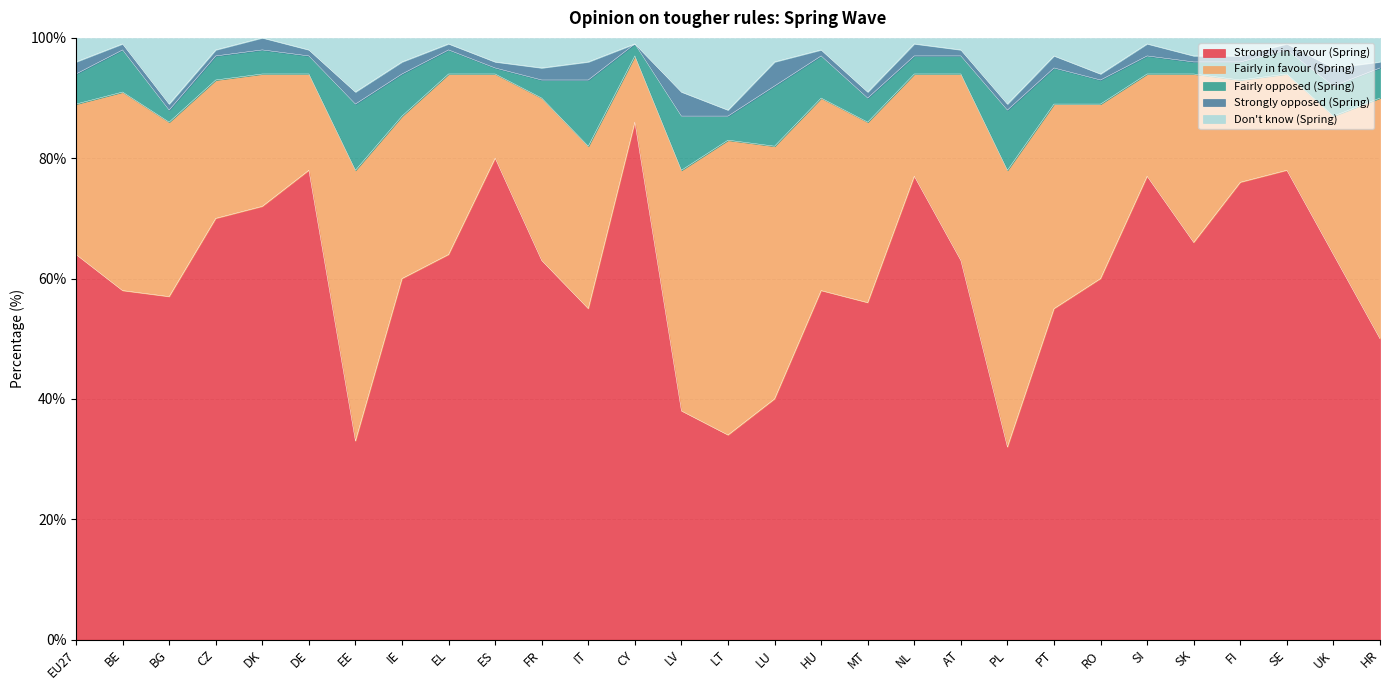

After their last crossing, which series has the higher values: Strongly in favour (Spring) or Fairly in favour (Spring)?

Strongly in favour (Spring)